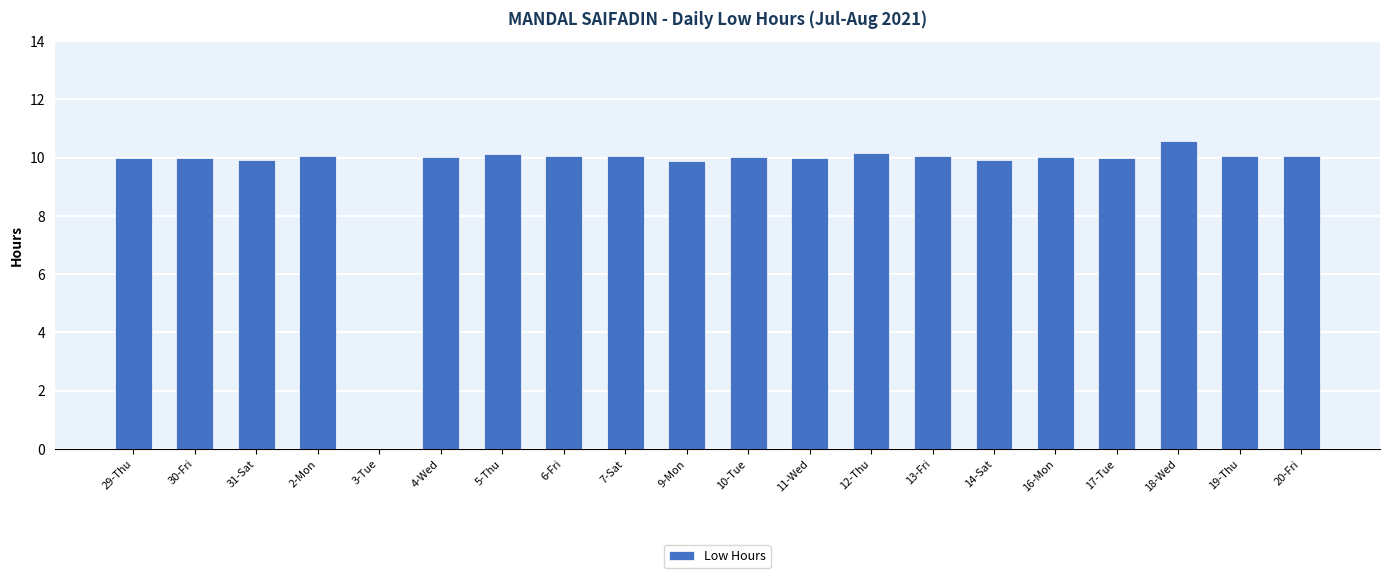

Count the number of categories in the chart.

20